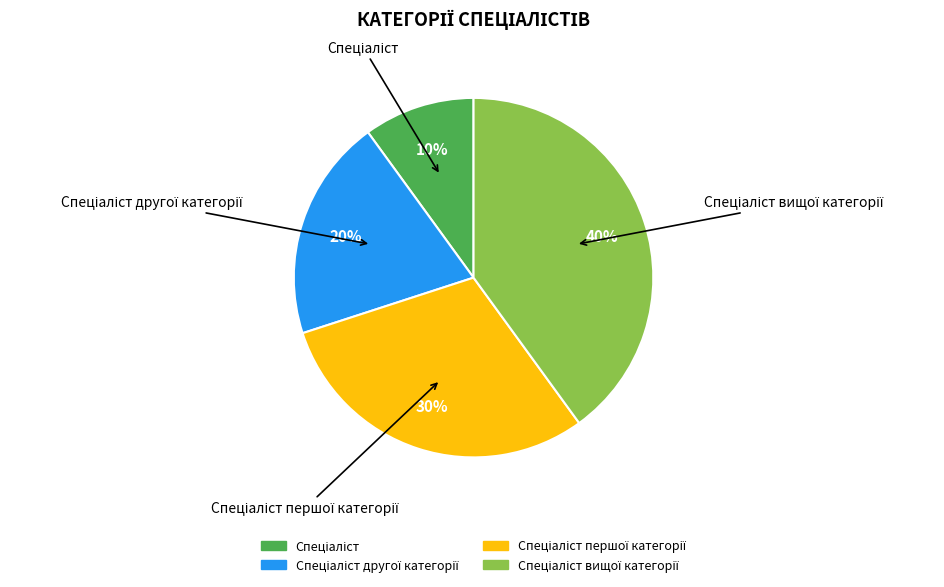

To the nearest percent, what is the average slice percentage?

25%